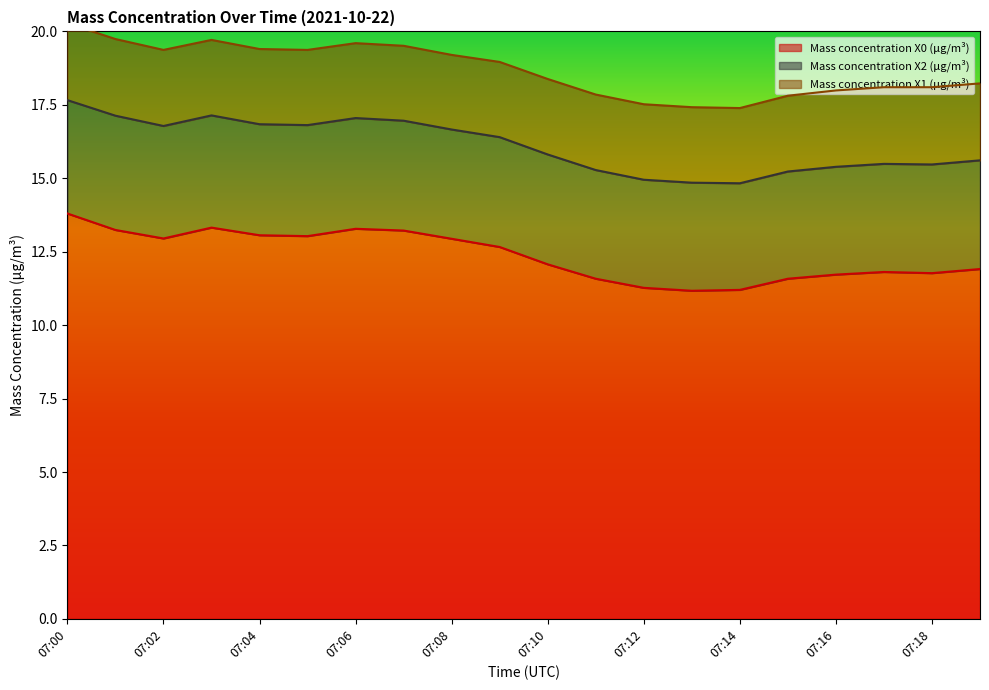

What is the value of the Mass concentration X2 (μg/m³) point at the 5th from the left?

3.8